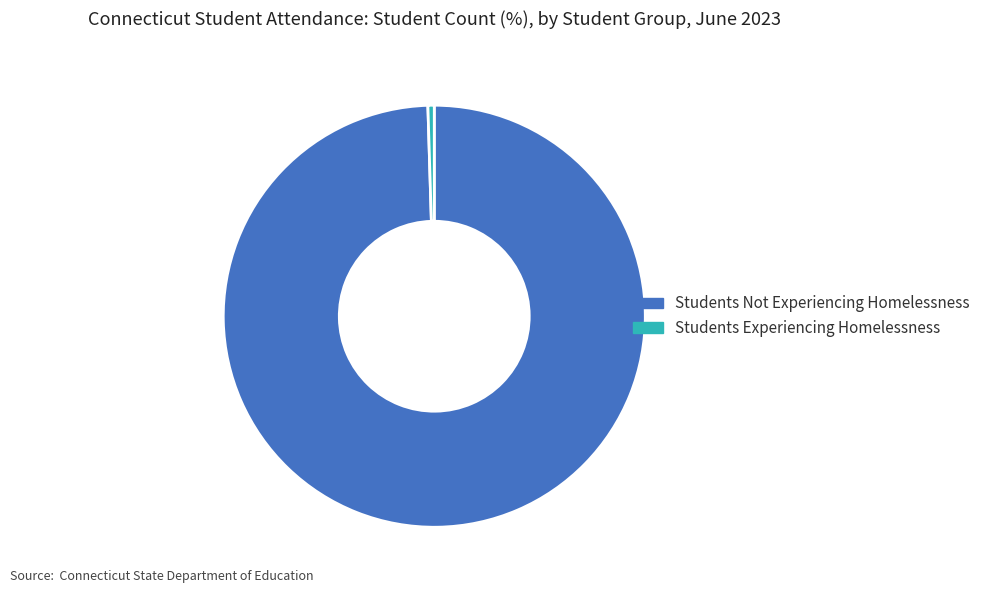

True or false: Students Not Experiencing Homelessness accounts for 100% of the total.

True